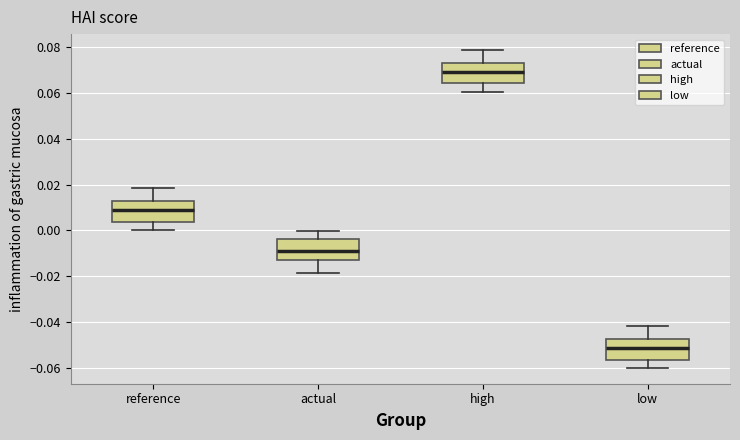

Reading left to right, read every box against the y-axis: the position of its median line, the range the box covers, and the ends of its whiskers. The values are not printed on the chart, so give them approximately, as read against the axis.

reference: median 0.010, box 0.004 to 0.012, whiskers 0.000 to 0.018
actual: median -0.010, box -0.012 to -0.004, whiskers -0.018 to 0.000
high: median 0.070, box 0.064 to 0.074, whiskers 0.060 to 0.078
low: median -0.052, box -0.056 to -0.048, whiskers -0.060 to -0.042